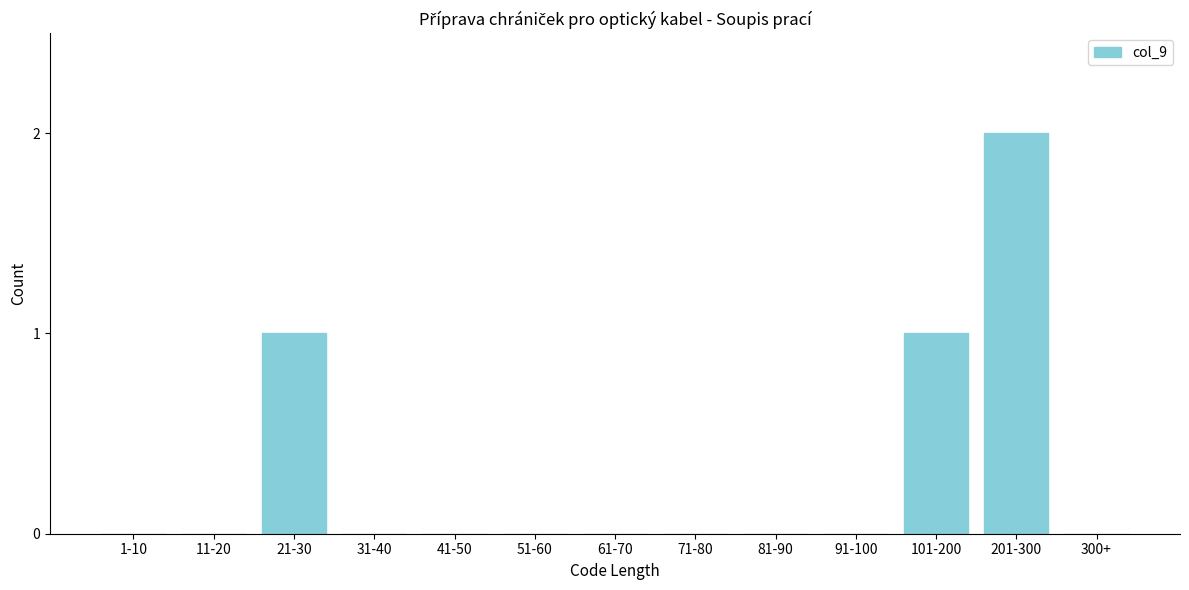

Reading left to right, transcribe all the data shown in this chart.

1-10=0	11-20=0	21-30=1	31-40=0	41-50=0	51-60=0	61-70=0	71-80=0	81-90=0	91-100=0	101-200=1	201-300=2	300+=0